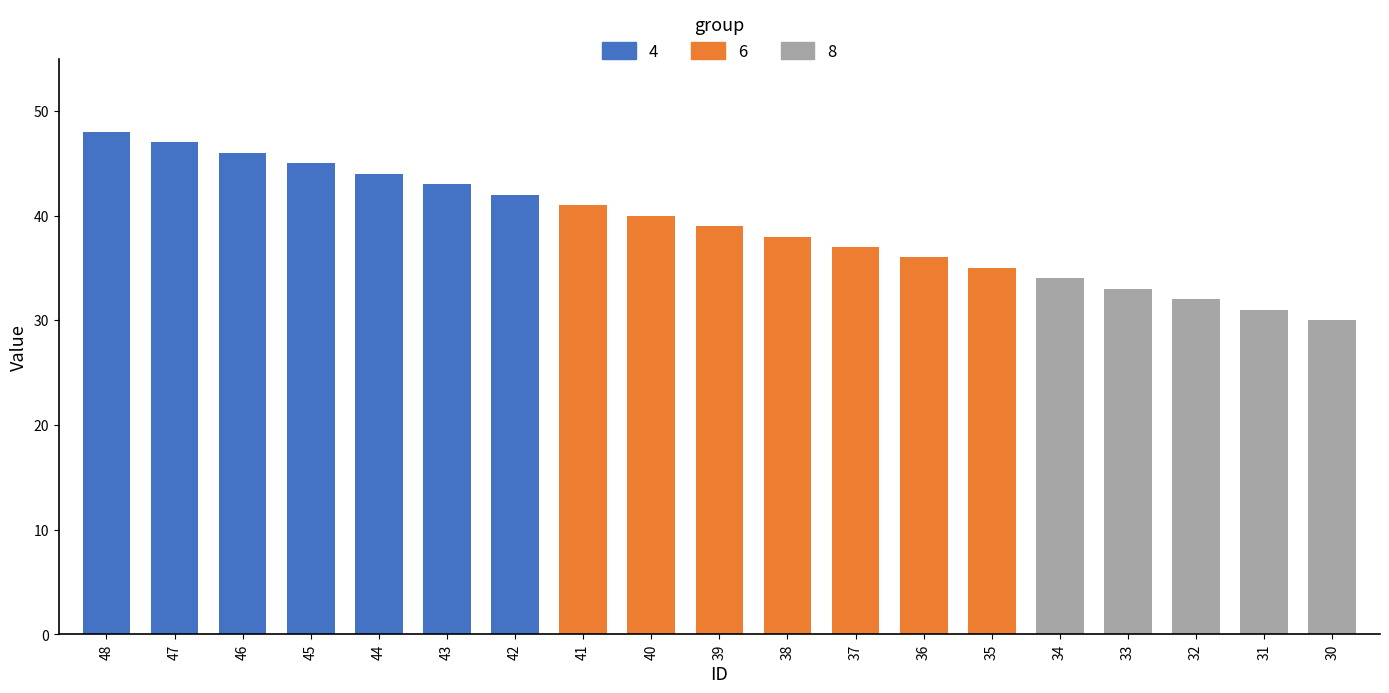

How many bars are there in total?

19